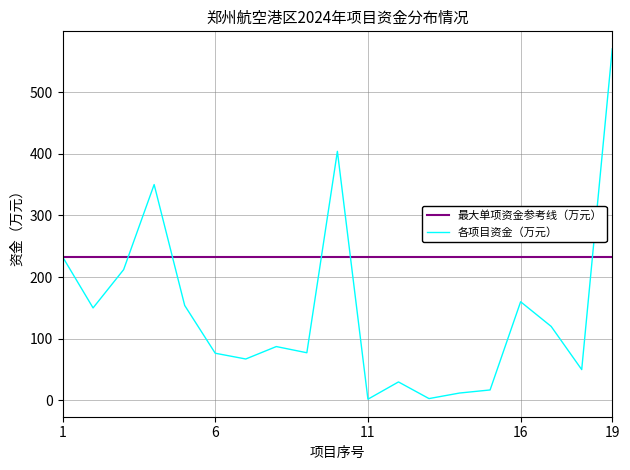

List the series in order of their peak value, highest first.

各项目资金（万元）, 最大单项资金参考线（万元）